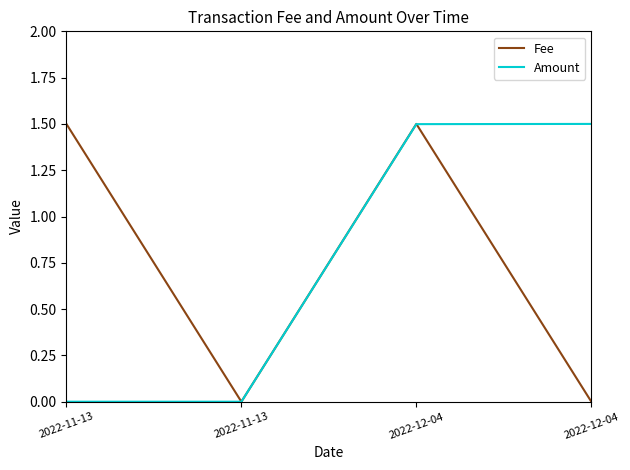

The Amount series shows 0.4 at 2022-12-04. True or false?

False